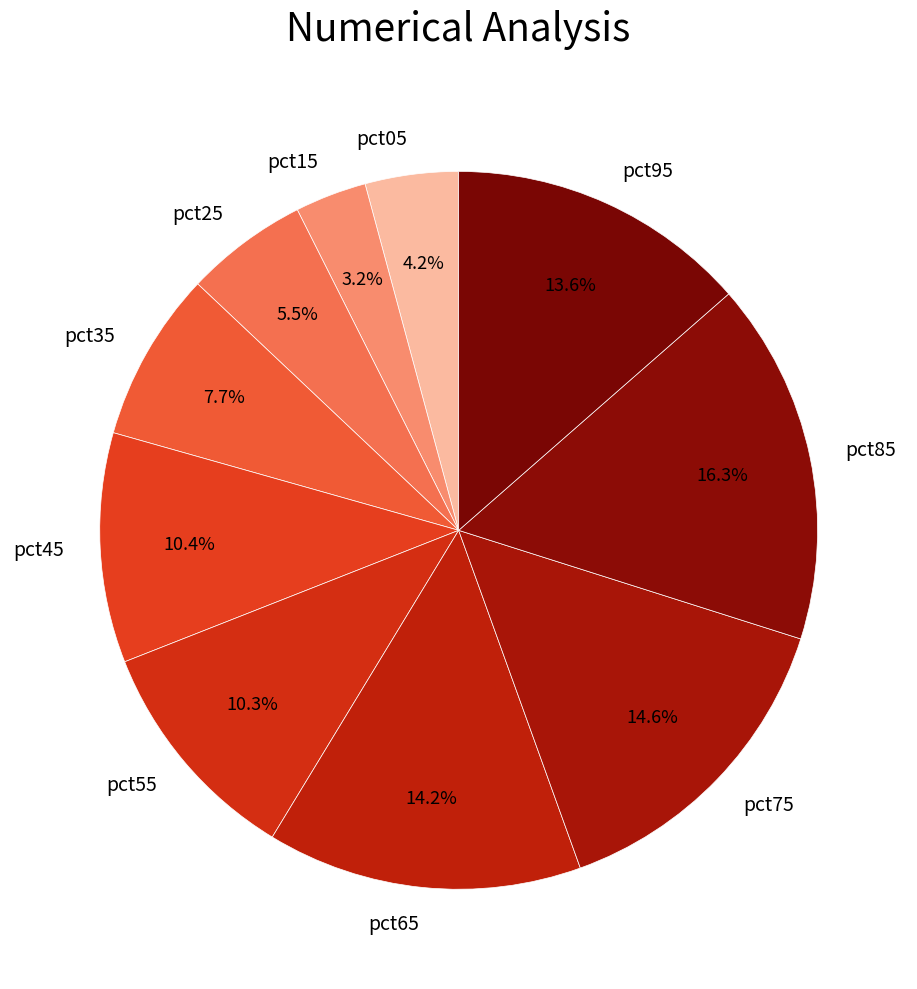

Is pct75 the majority of the pie?

No